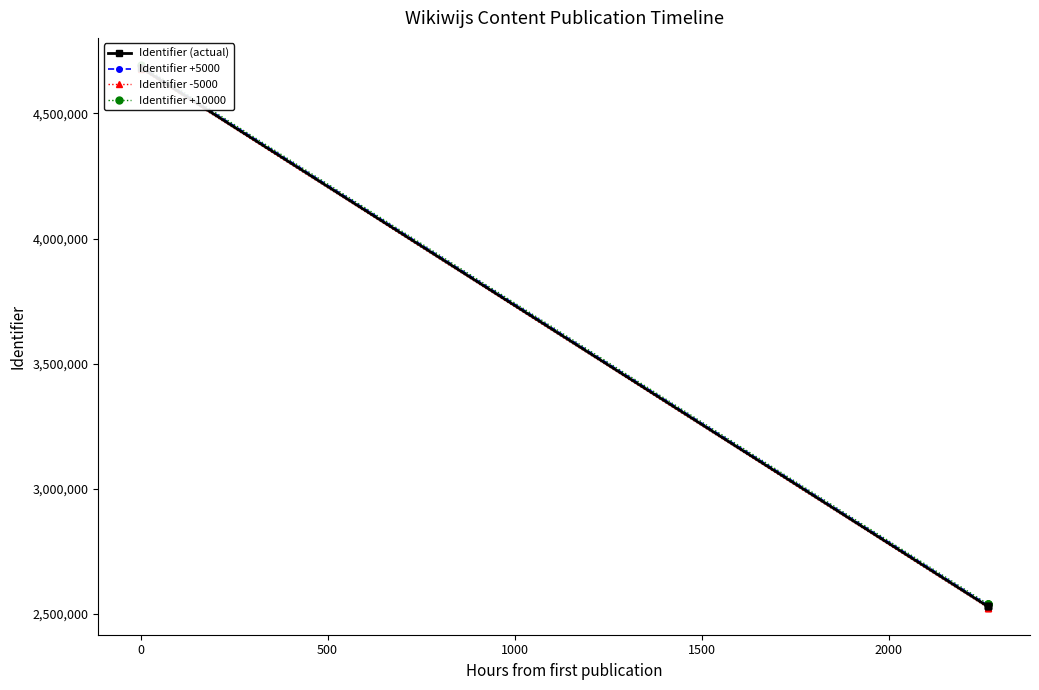

True or false: Identifier +10000 has a value of 3778184 at 1000.

False